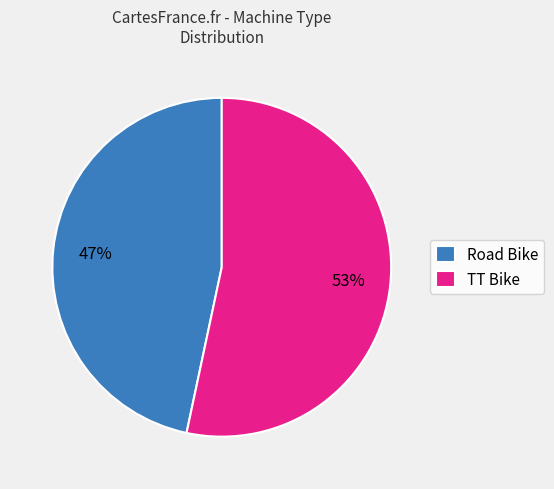

Does TT Bike represent more than half of the total?

Yes